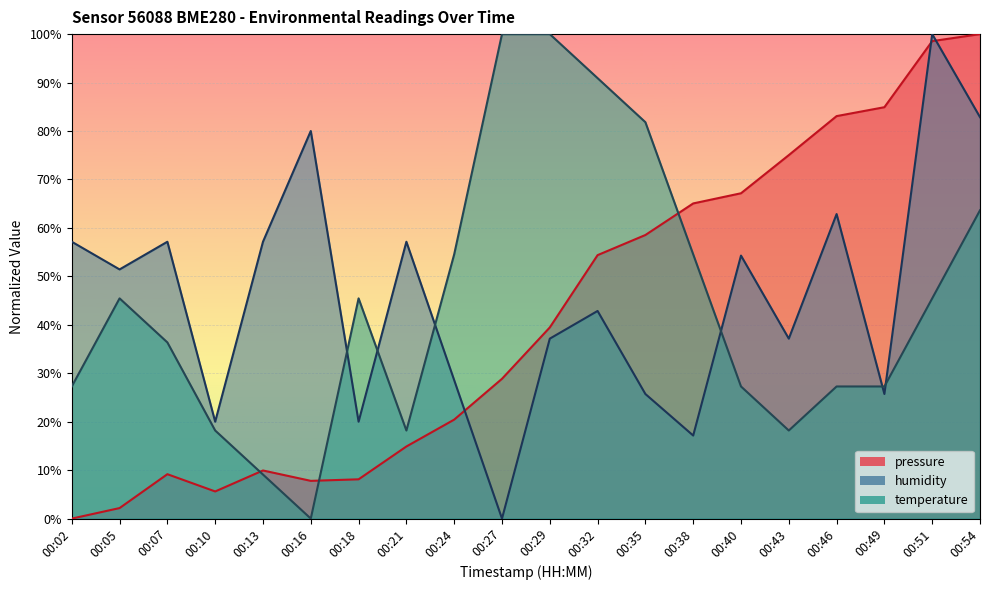

What is the sum of the temperature values at 00:27 and 00:49?

127.3